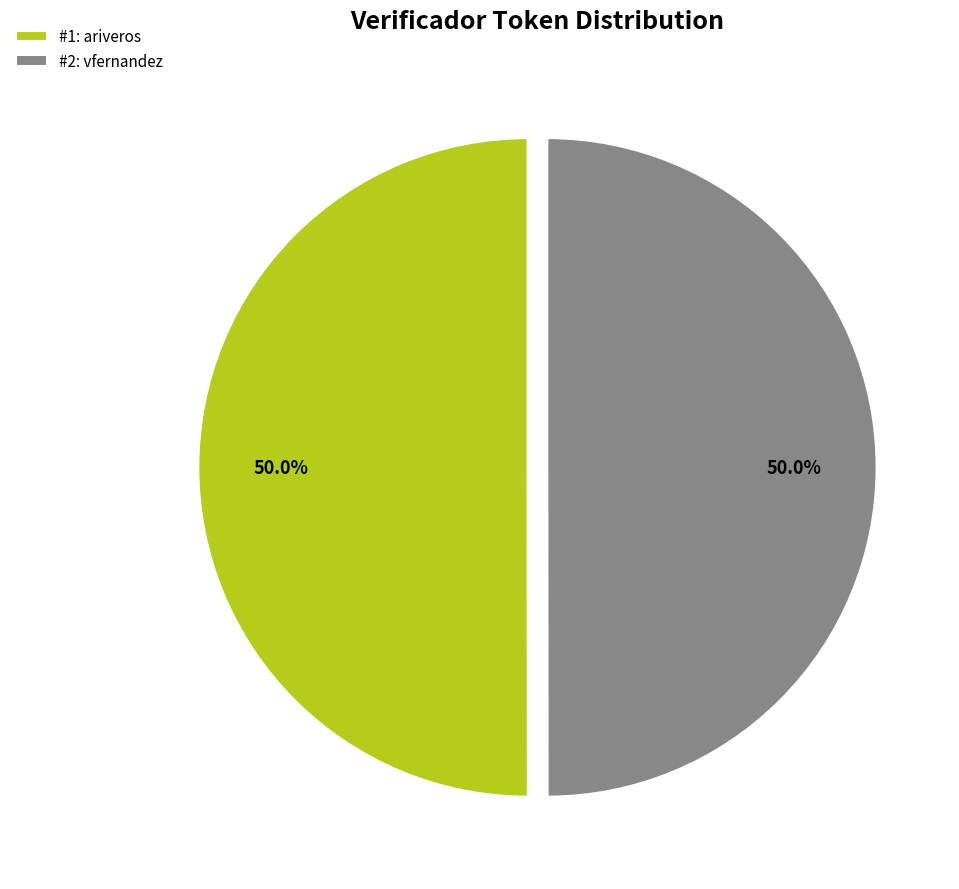

Combined, do #2: vfernandez and #1: ariveros account for over 50%?

Yes